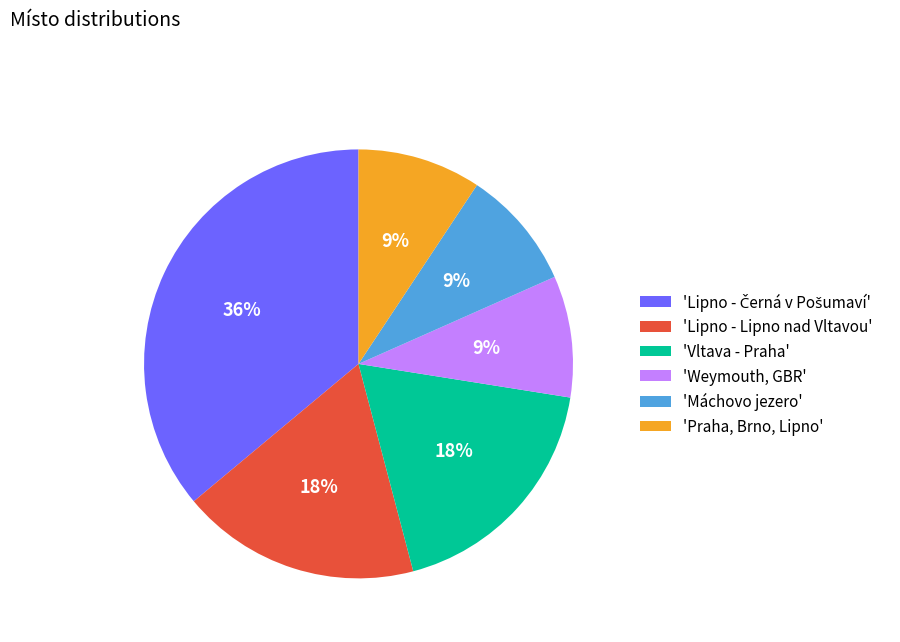

Is it true that 'Vltava - Praha' is 29% of the pie?

False